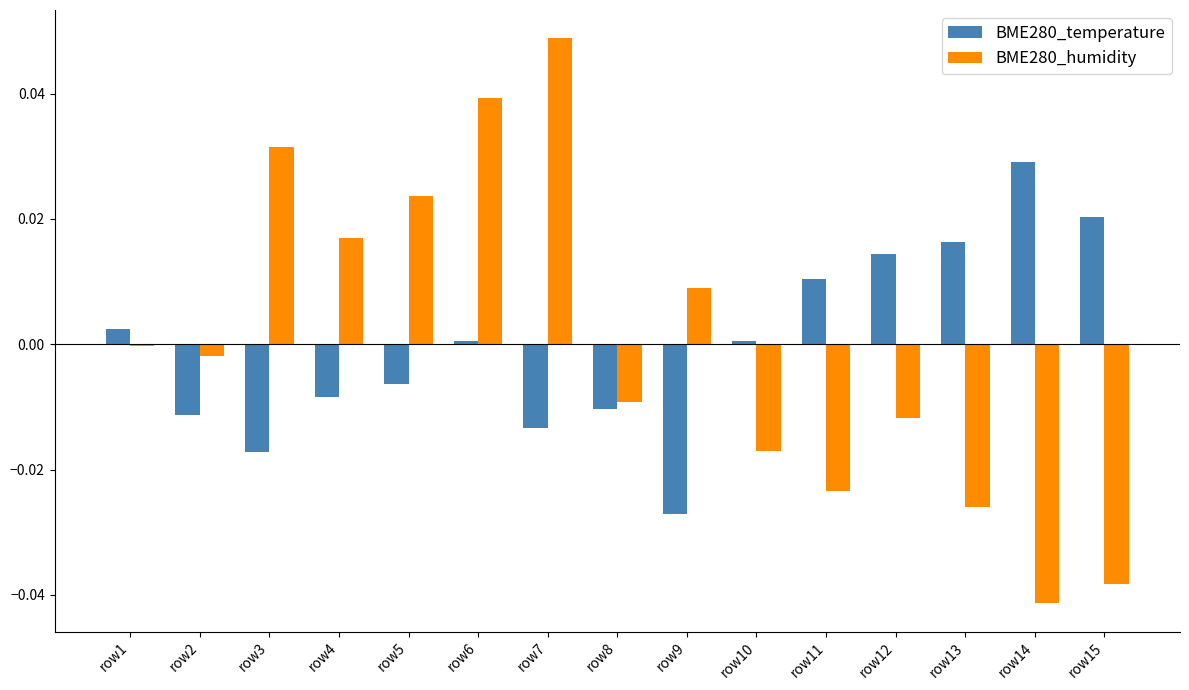

True or false: BME280_temperature has a value of 0.1 at row14.

False